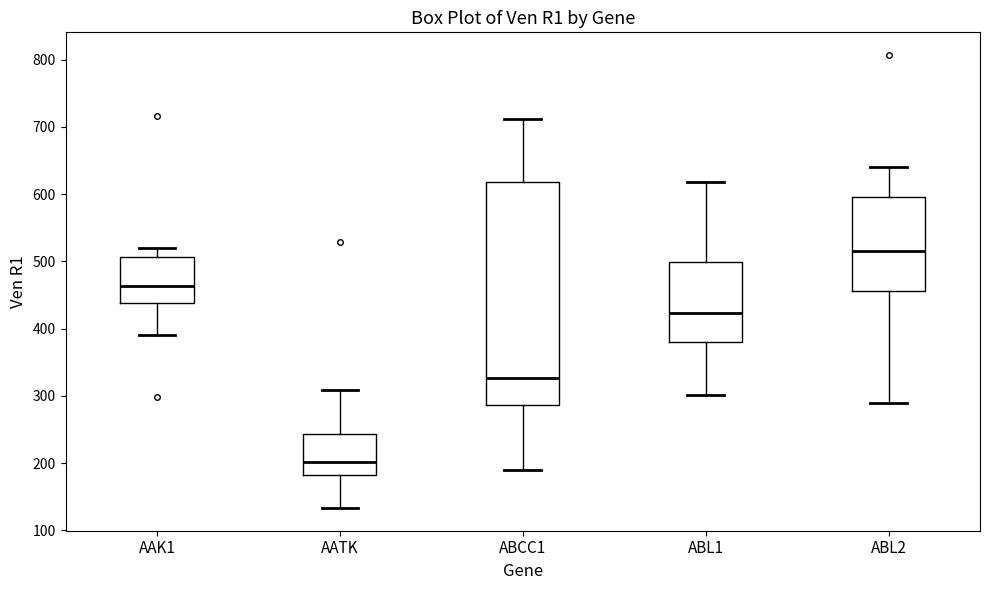

Which box's median line is the highest?

ABL2